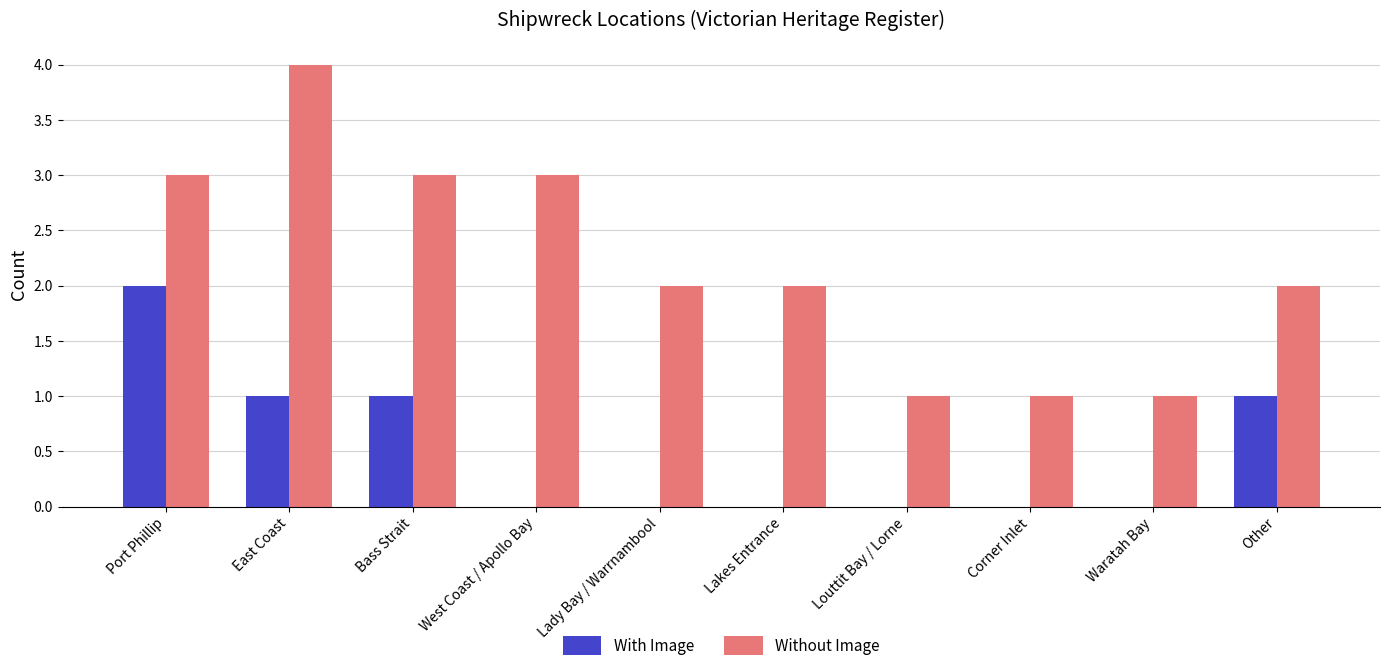

Does the chart contain stacked bars?

No